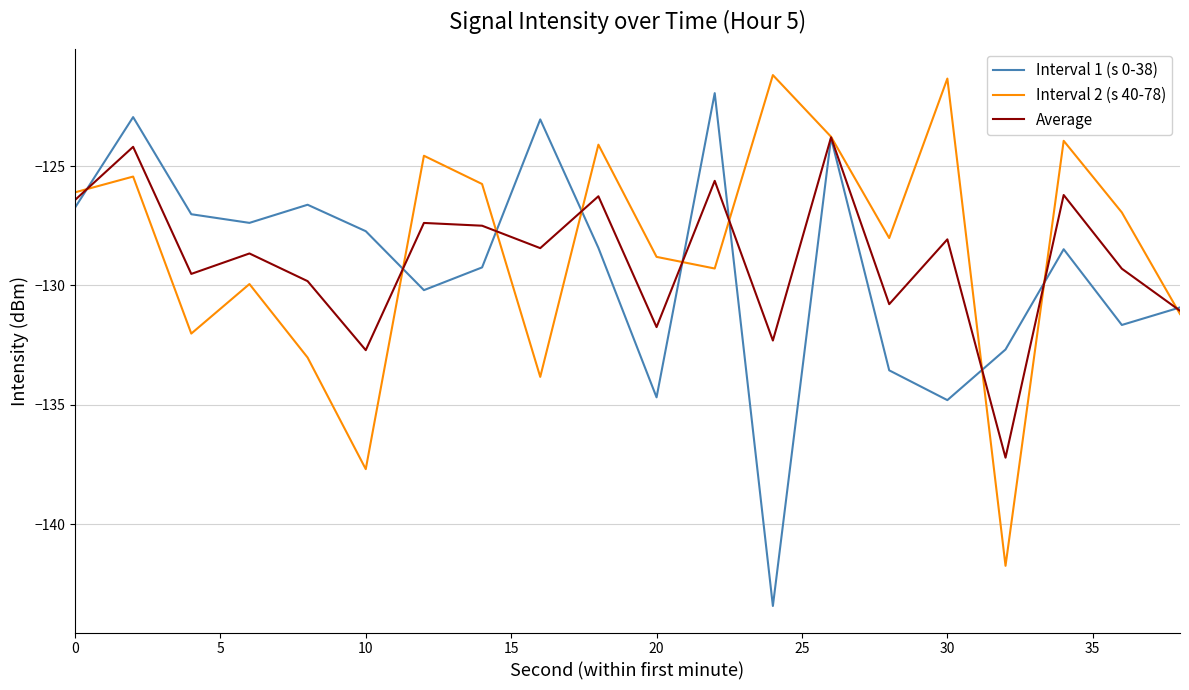

What is the lowest value of the Average series?

-137.2